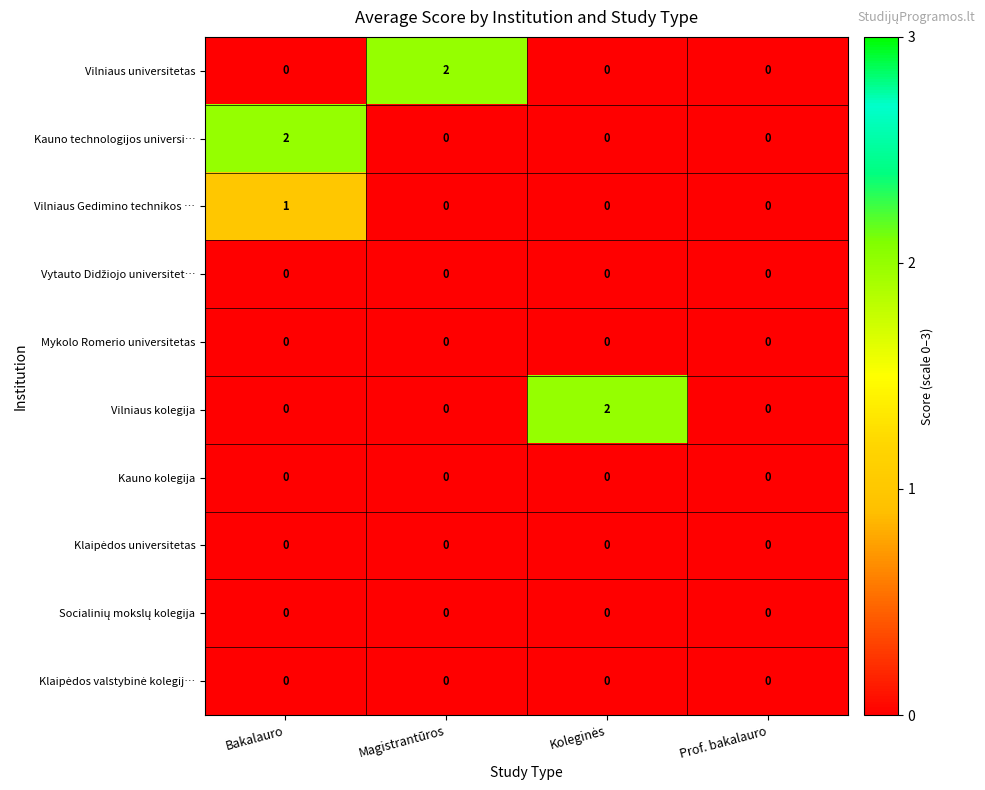

At which category is the sum across all series the highest?

Bakalauro